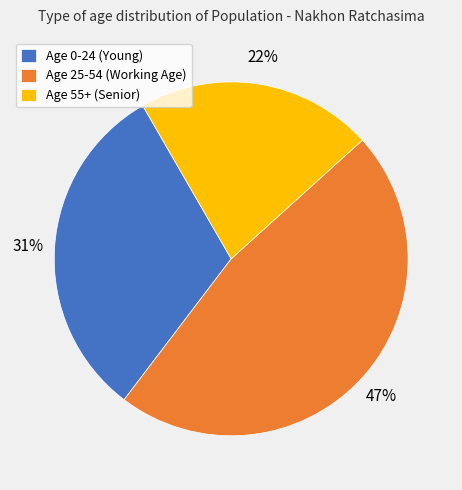

Rank the categories by value from lowest to highest.

Age 55+ (Senior), Age 0-24 (Young), Age 25-54 (Working Age)